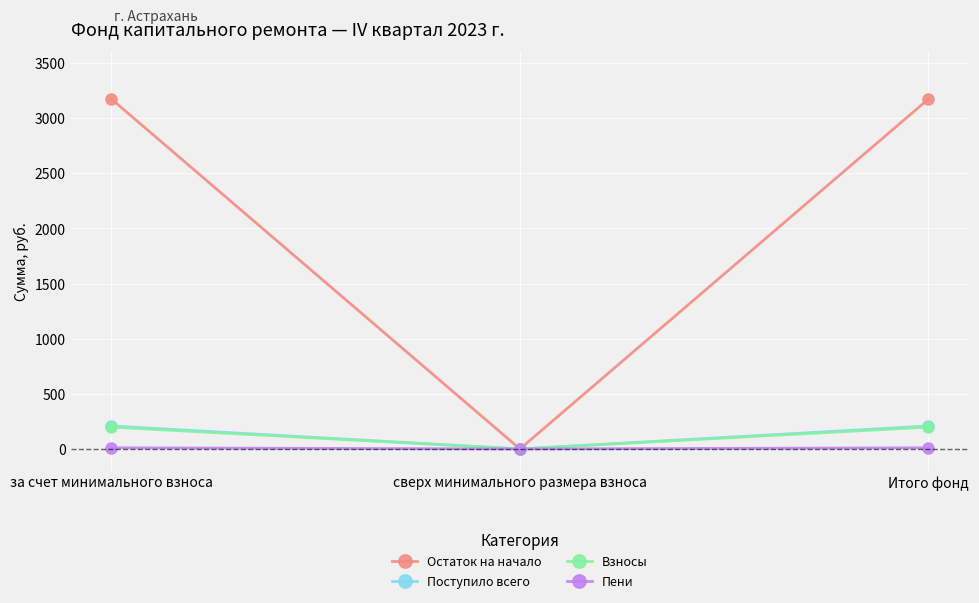

The Остаток на начало series shows 0.0 at сверх минимального размера взноса. True or false?

True